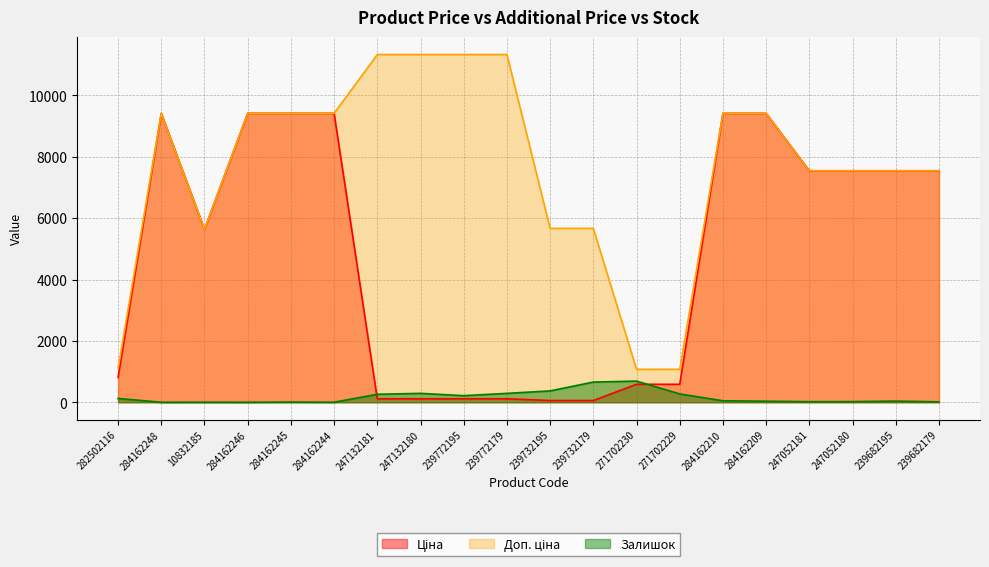

List the series in order of their peak value, lowest first.

Залишок, Ціна, Доп. ціна